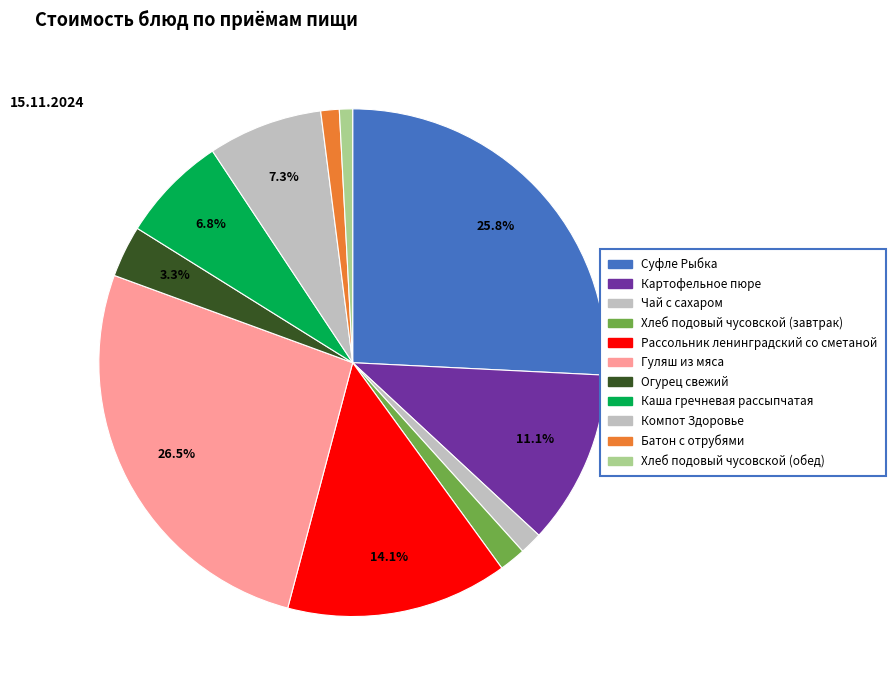

Which category has the smallest portion of the pie?

Хлеб подовый чусовской (обед)